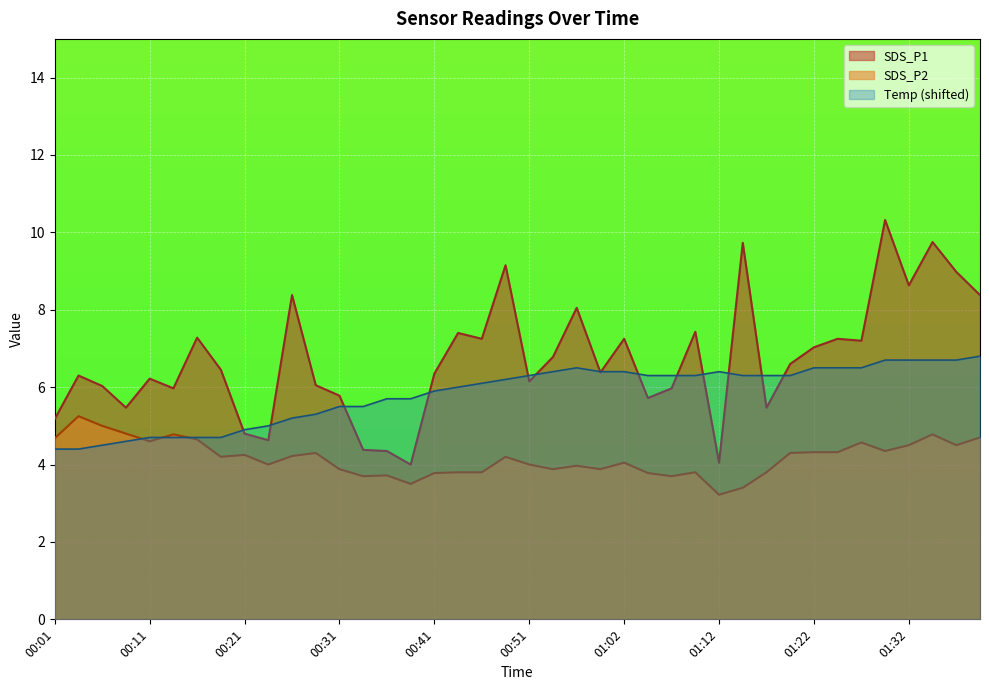

True or false: Temp and SDS_P1 cross at least once.

True